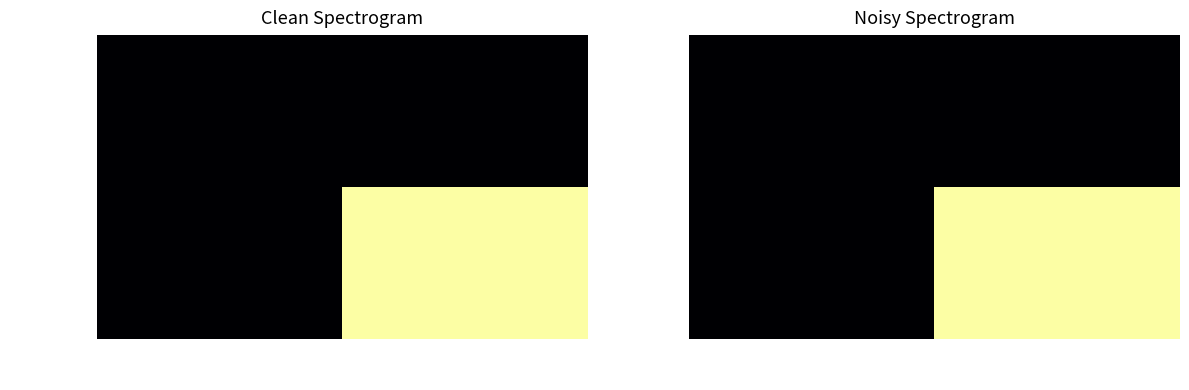

Is the value of 8615b7db… at -1 greater than the value of 15e8d0e5… at 1?

No